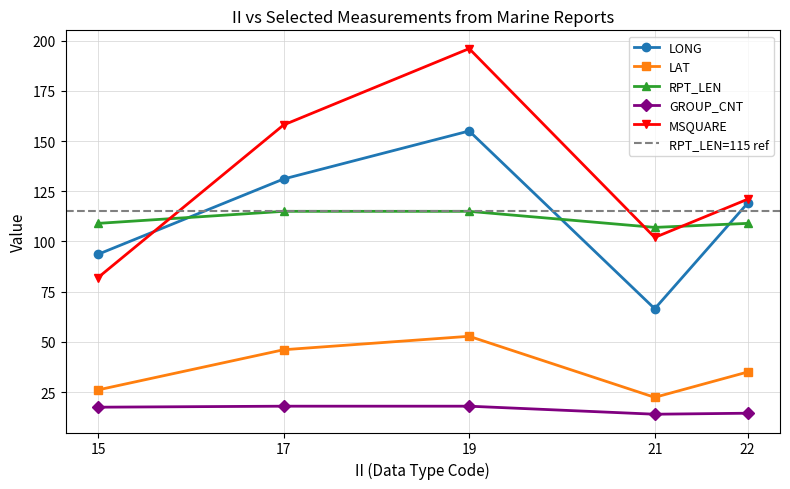

True or false: RPT_LEN has a value of 41.8 at 17.

False